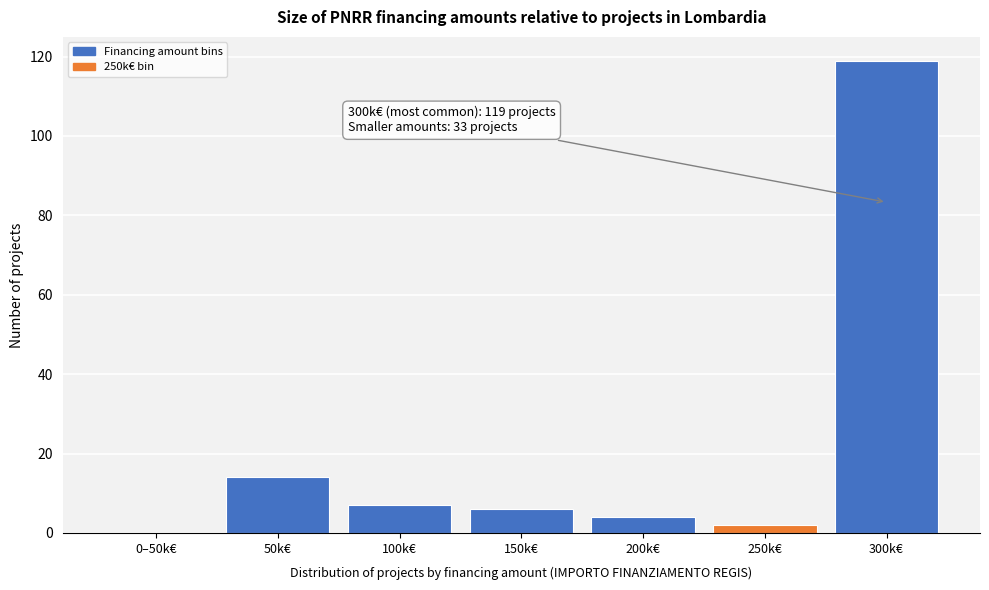

Reading right to left, extract all data points from this chart.

300k€=119	250k€=2	200k€=4	150k€=6	100k€=7	50k€=14	0–50k€=0